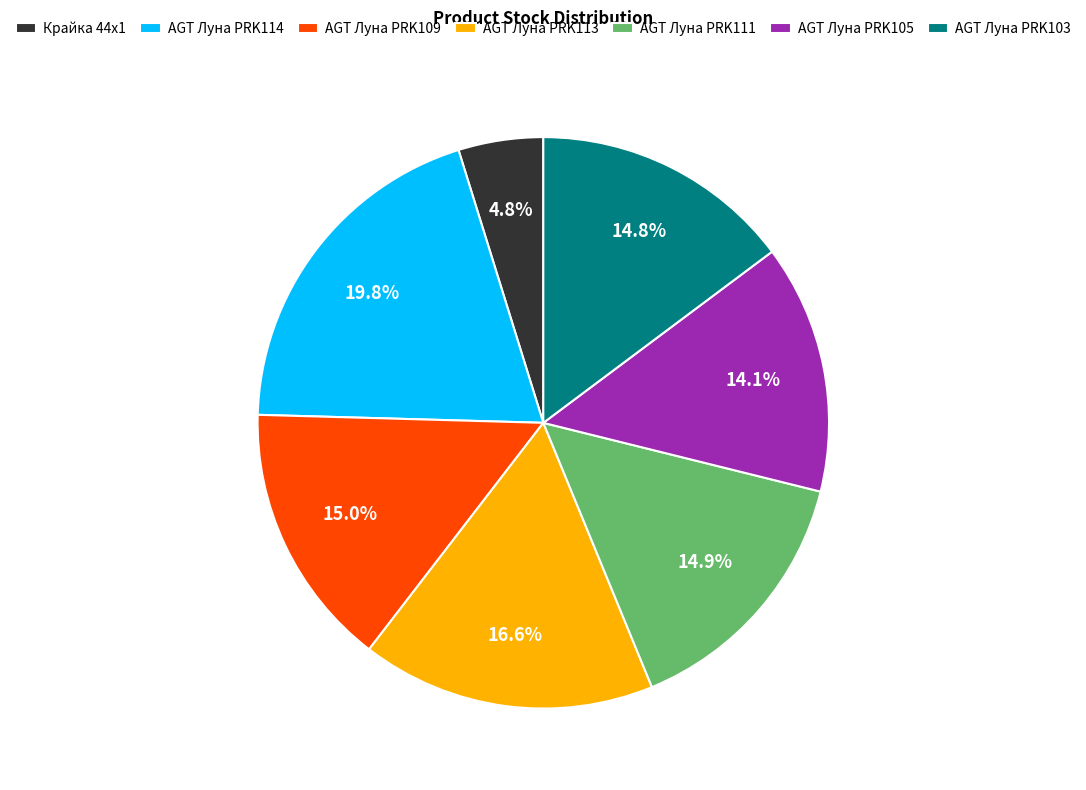

How many segments does this pie chart have?

7